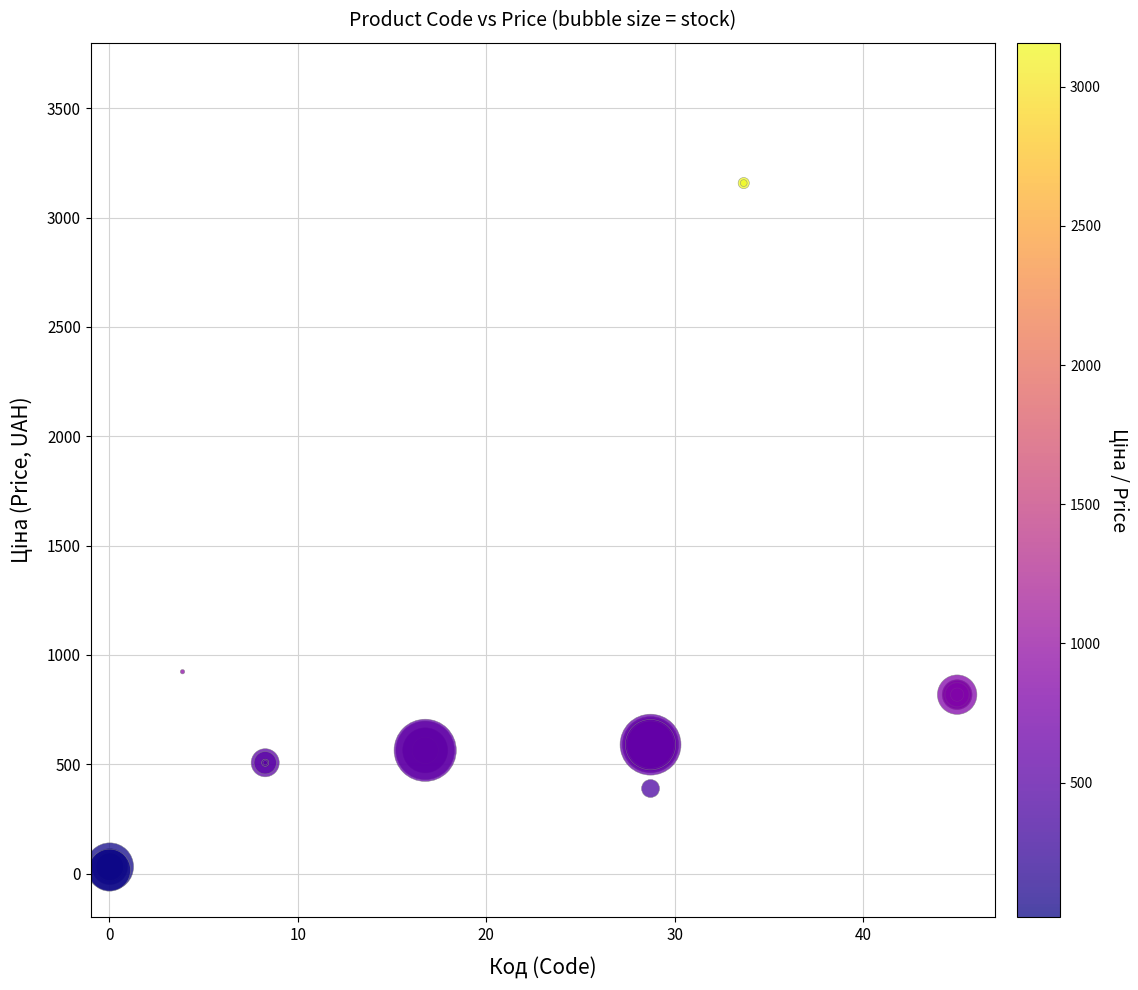

What Y value in the scatter plot is closest to 1586?

923.4